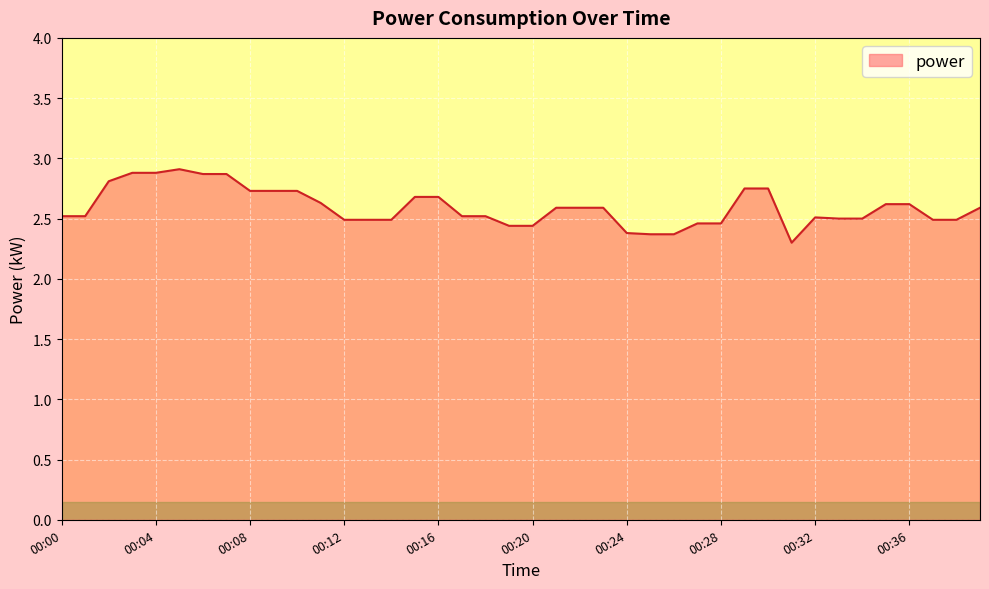

What is the greatest value displayed?

2.9